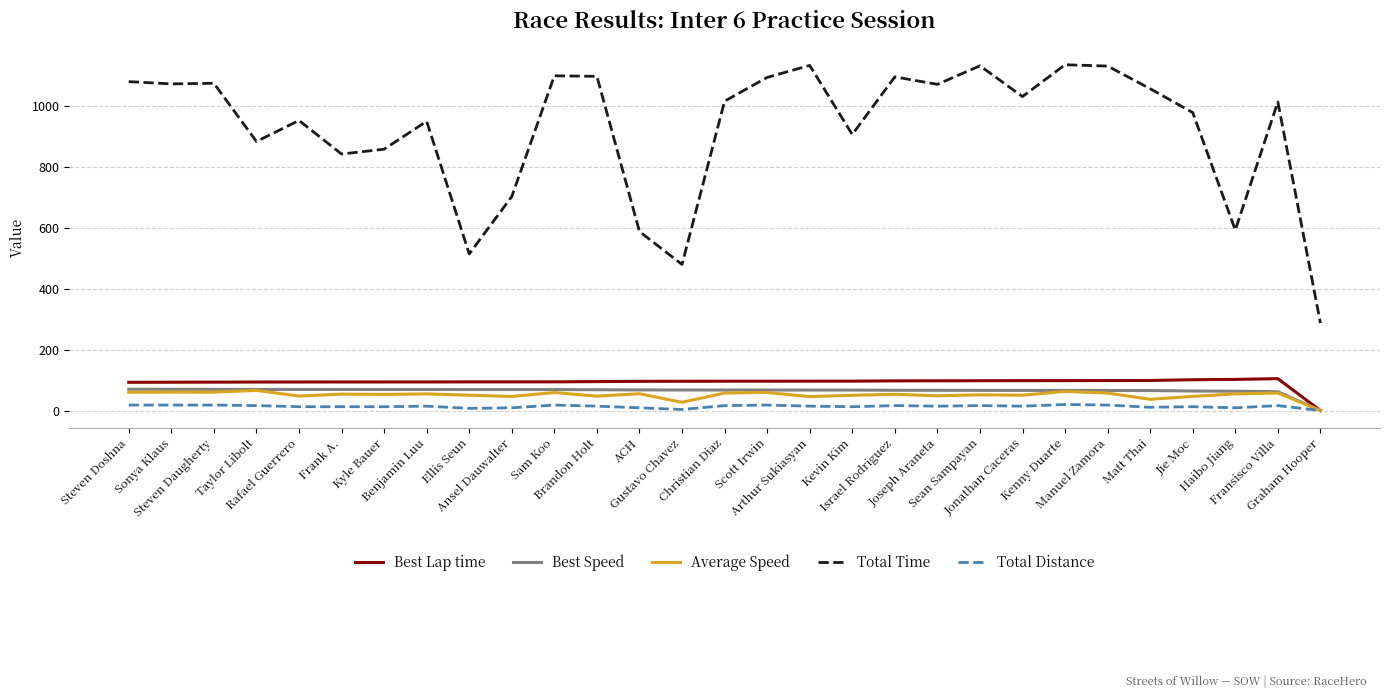

True or false: Best Speed has a value of 29.2 at Brandon Holt.

False